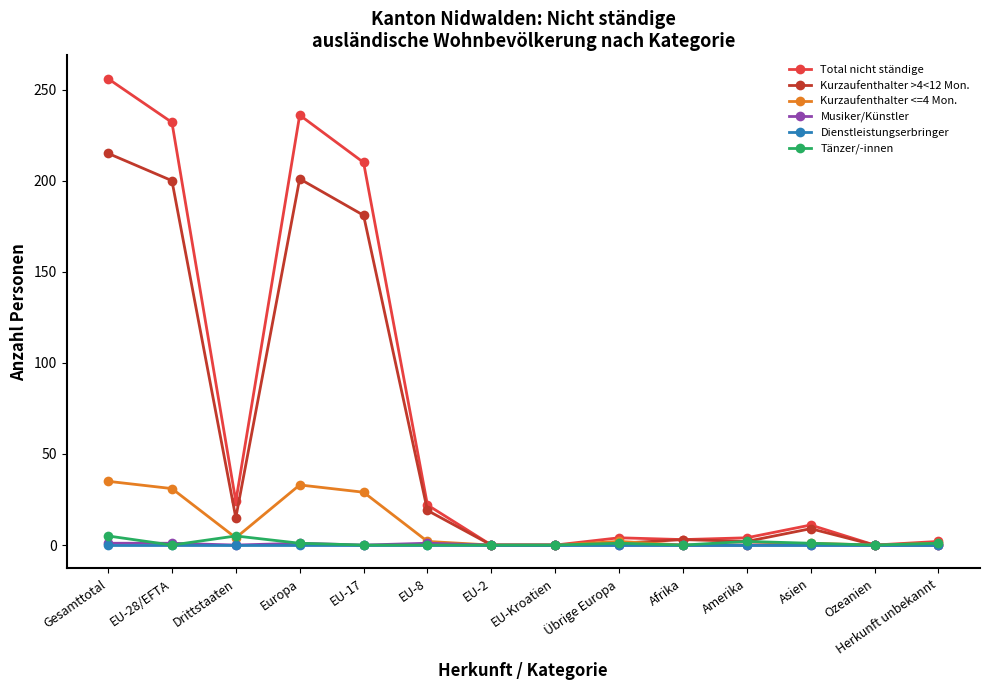

What is the label of the 11th point from the right?

Europa